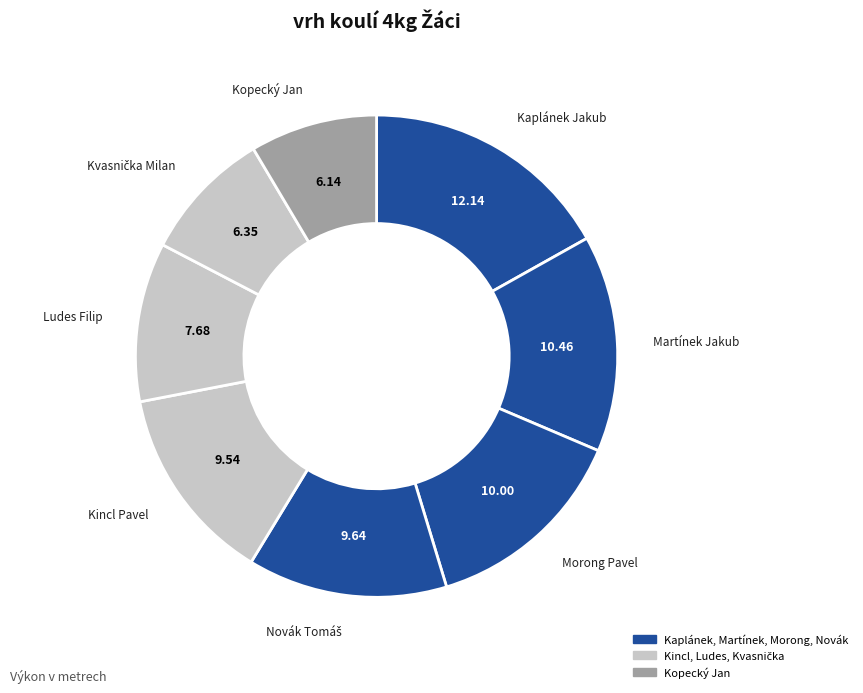

Count the number of slices in the pie.

8